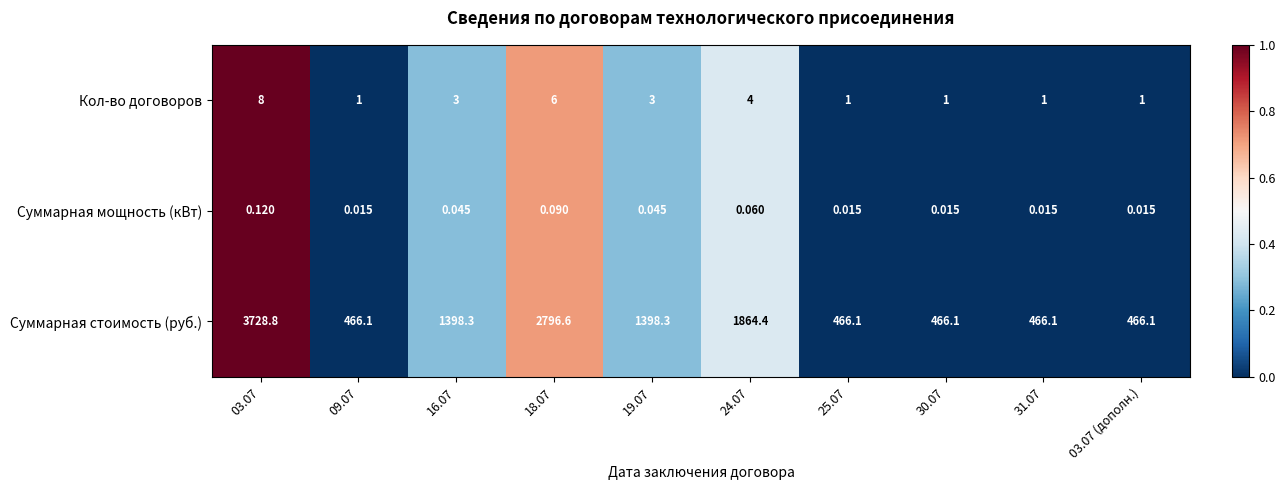

Between 03.07 and 16.07, which series saw the biggest shift?

Суммарная стоимость (руб.)